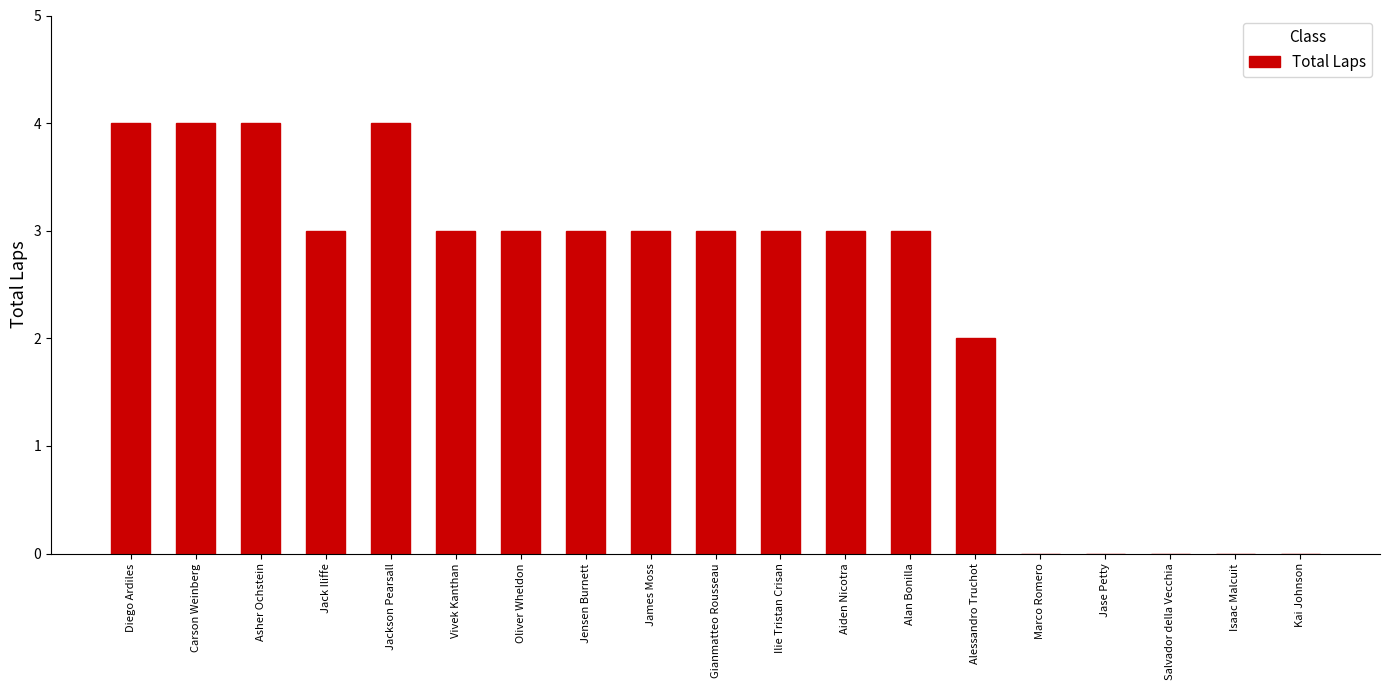

The value at Salvador della Vecchia is 0. True or false?

True